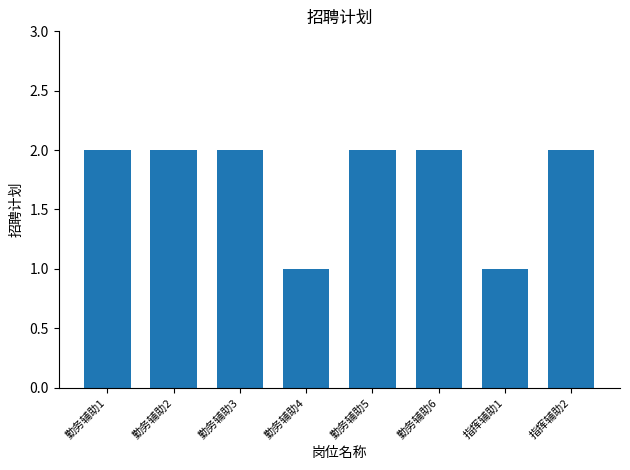

Is it true that the value at 勤务辅助6 is 2?

True